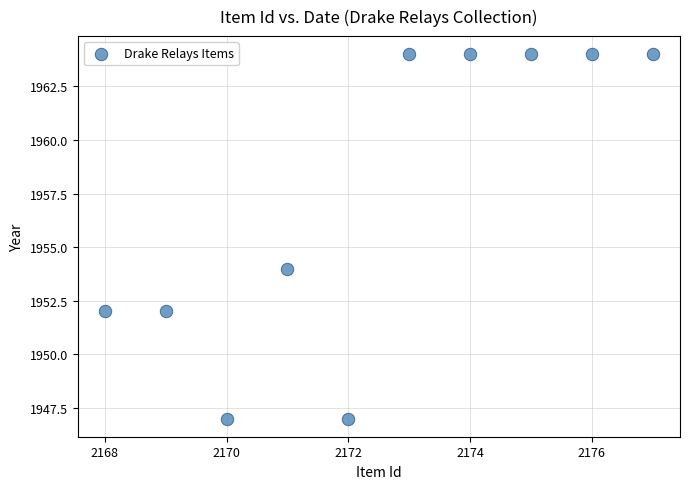

What is the average Y value?

1957